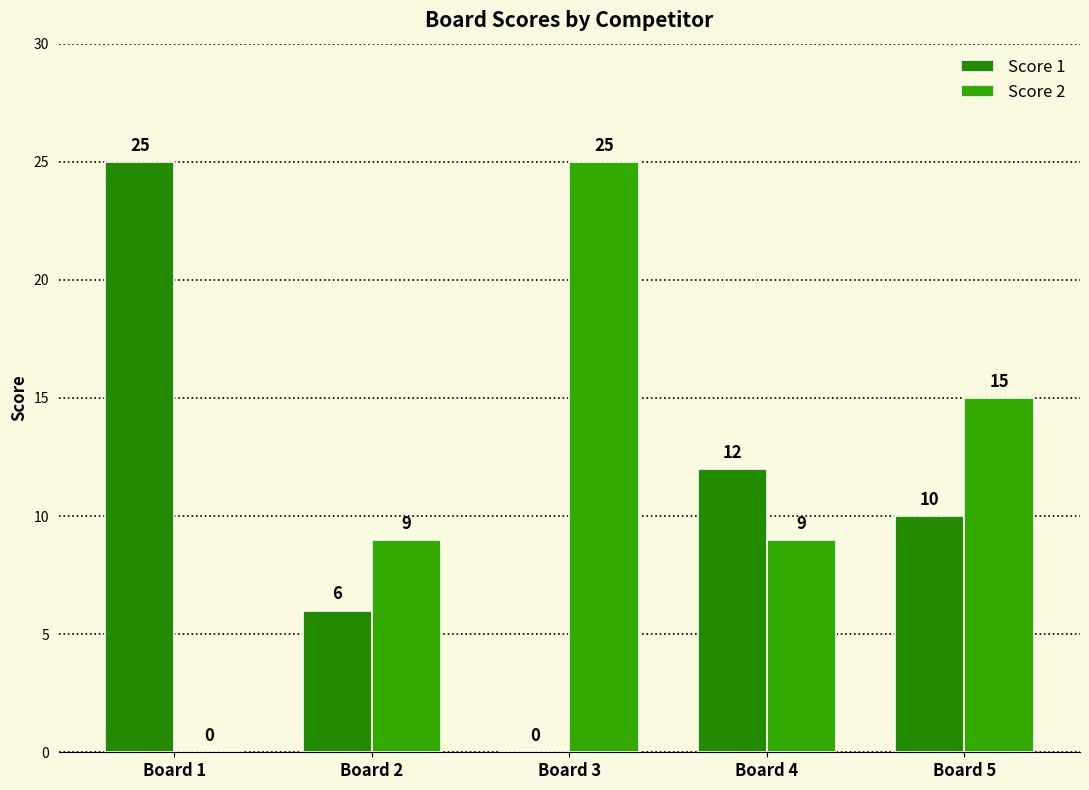

Which label corresponds to the largest value in the chart?

Board 1